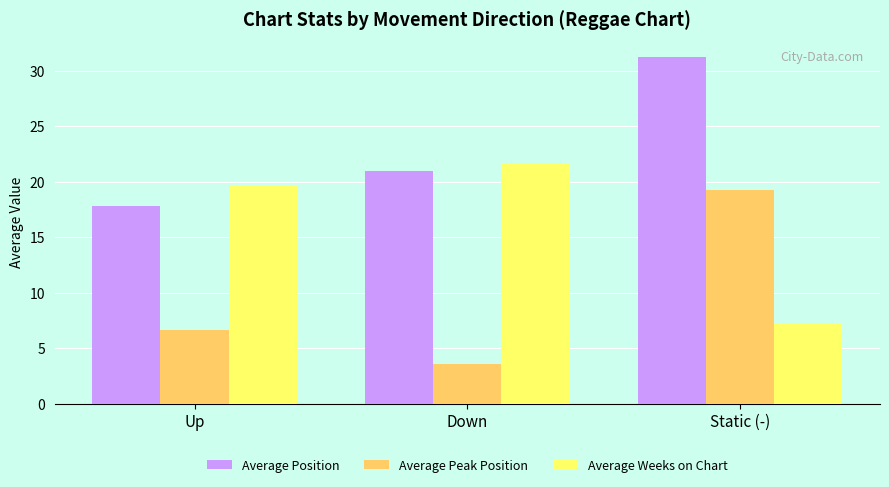

What is the spread (max minus min) of values at Down?

18.1